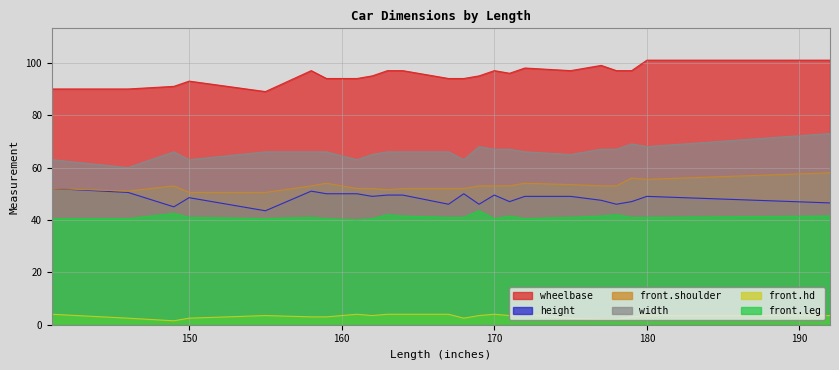

True or false: wheelbase has a value of 90.0 at 141.

True